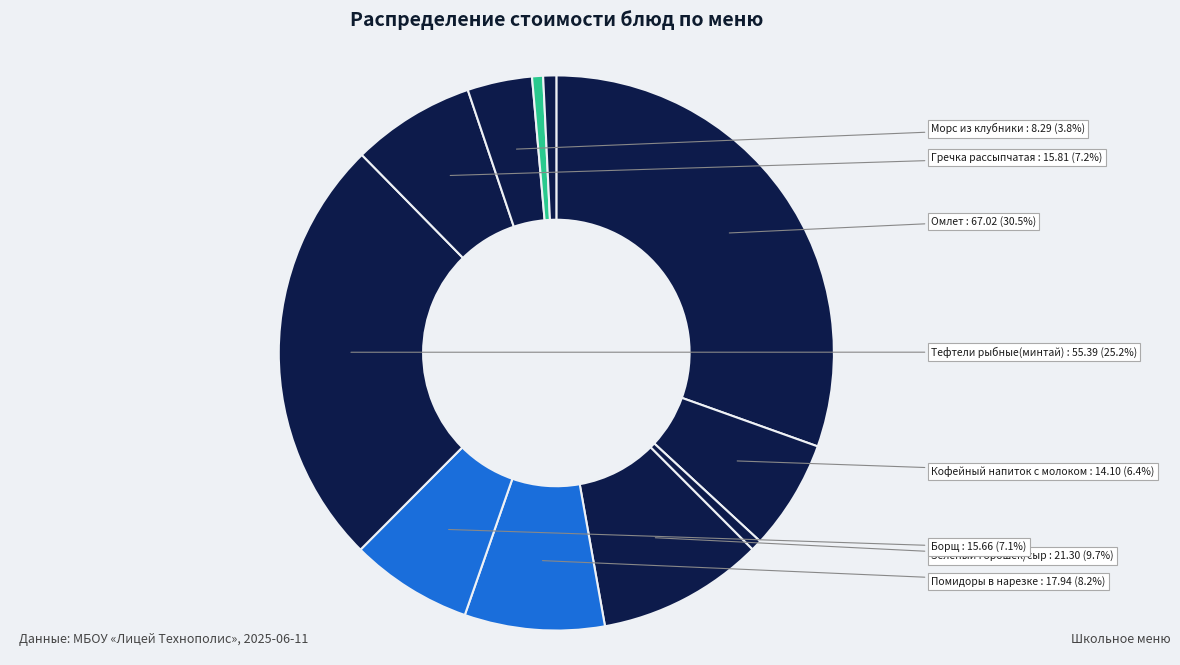

How many segments does this pie chart have?

11